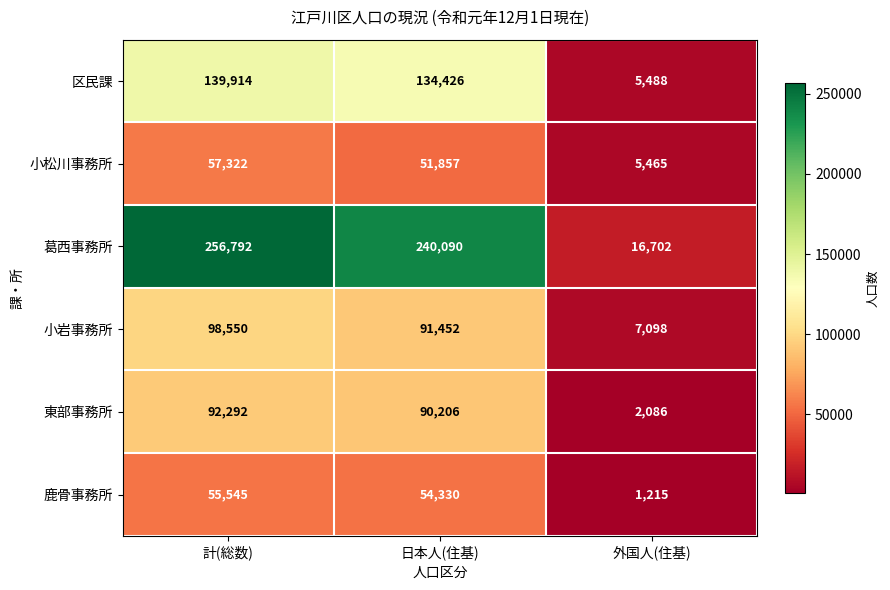

Which series has the largest range (max minus min)?

葛西事務所